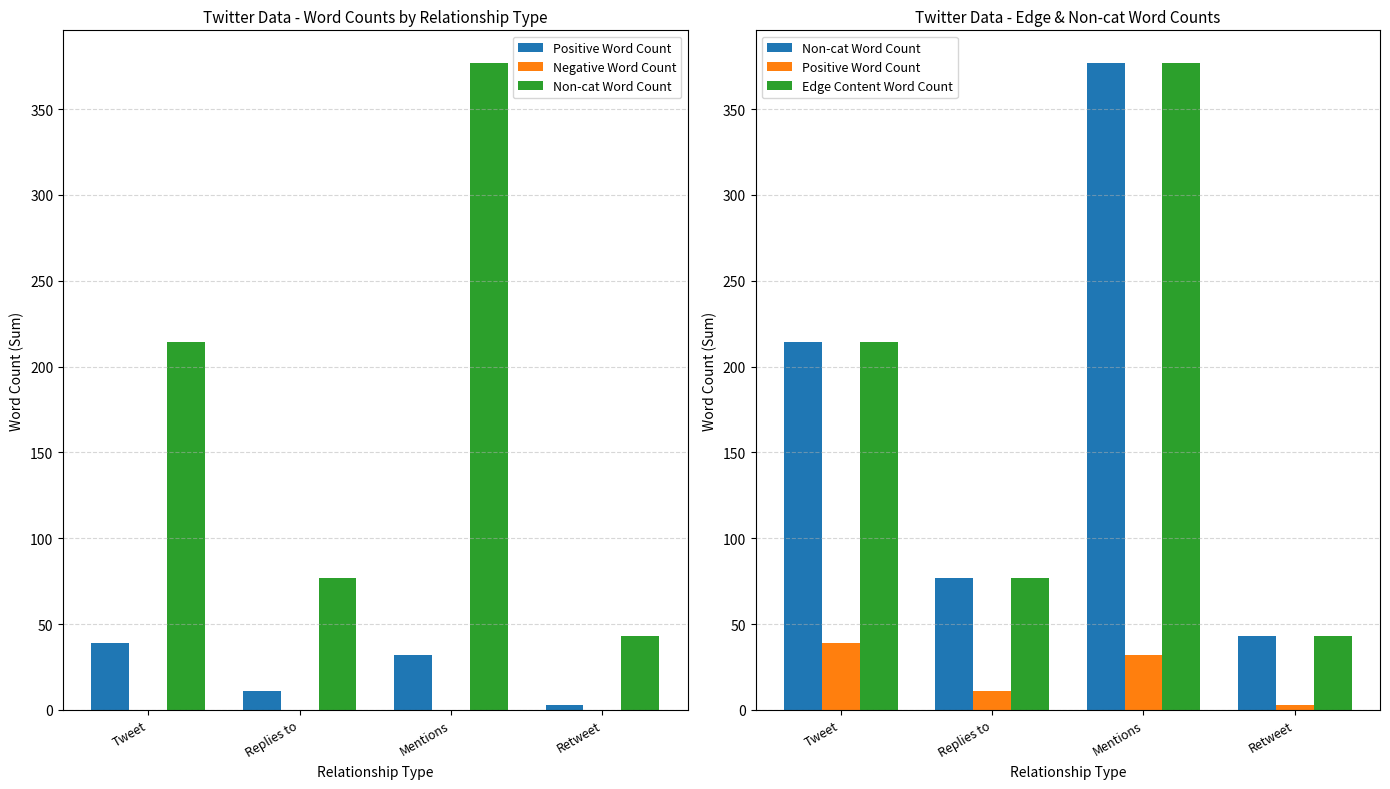

How many categories are shown in the chart?

4